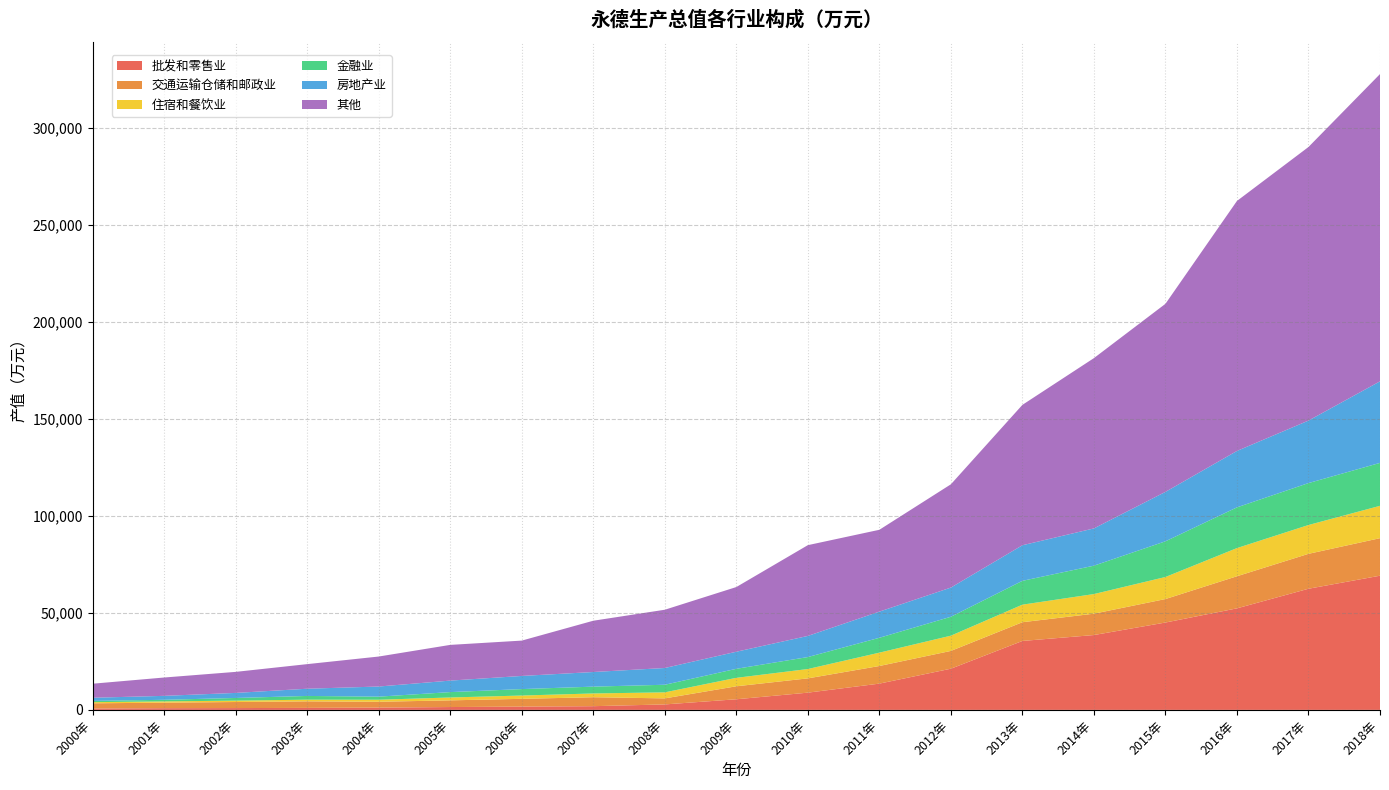

Reading left to right, extract all data points from this chart.

批发和零售业: 717	879	934	1037	1178	1469	1695	1913	2819	5474	8882	13537	21225	35524	38573	45020	52325	62427	69147
交通运输仓储和邮政业: 2669	2851	3128	3366	3010	3447	4008	4615	3112	6692	7360	9080	9167	9655	11004	12101	16548	17994	19341
住宿和餐饮业: 593	648	710	867	1046	1481	1696	1941	3112	4356	4818	6876	7855	9047	10114	11362	14513	14848	16667
金融业: 652	823	1372	1918	1591	2771	3320	3516	3912	4649	6167	7667	9744	12280	14627	18395	20983	21607	22128
房地产业: 1632	2034	2604	3719	5218	5927	6773	7534	8632	8797	10889	13480	15039	18339	19203	25467	29069	32208	42022
其他: 7229	9450	10843	12675	15452	18403	18213	26426	30023	33335	46773	42166	53217	72333	87750	96911	128824	140978	158339